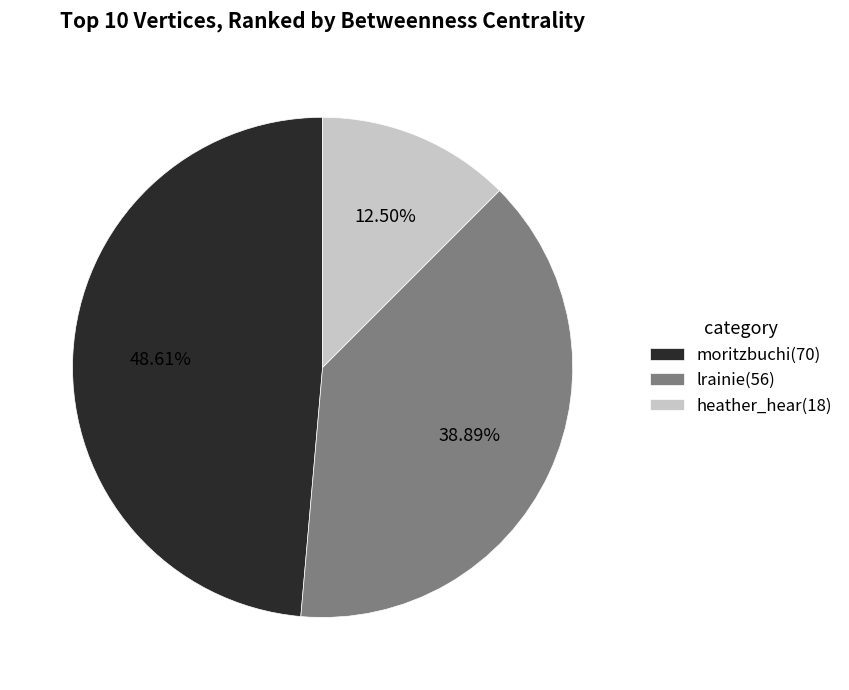

Which category has the smallest portion of the pie?

heather_hear